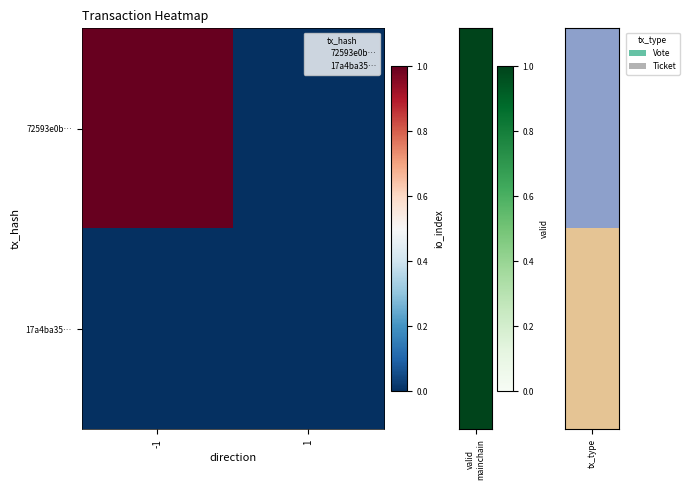

Between 1 and -1, which is larger?

-1